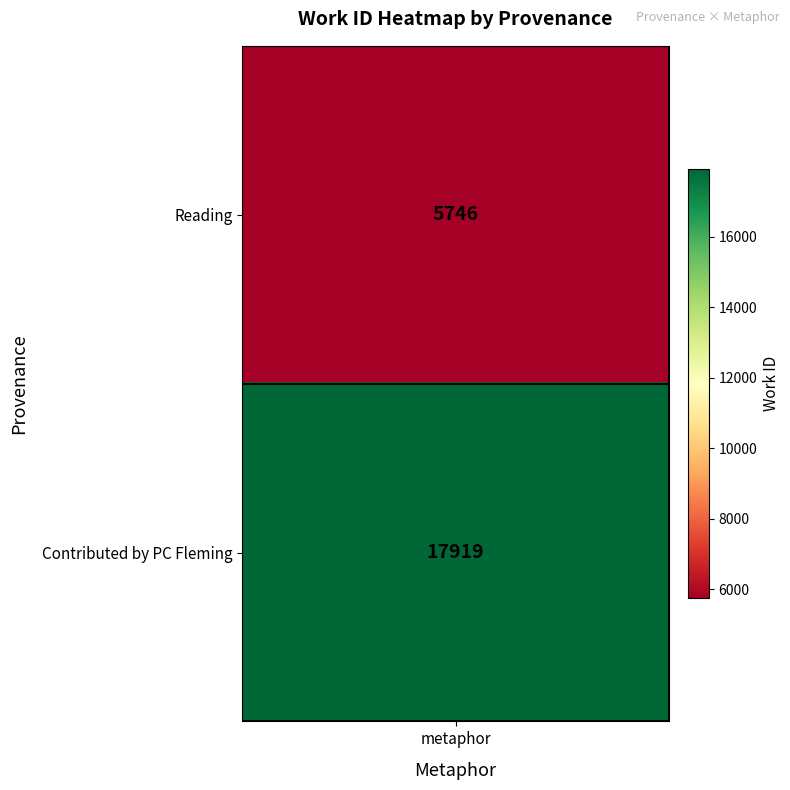

List the labels in order of value, smallest first.

Reading, Contributed by PC Fleming